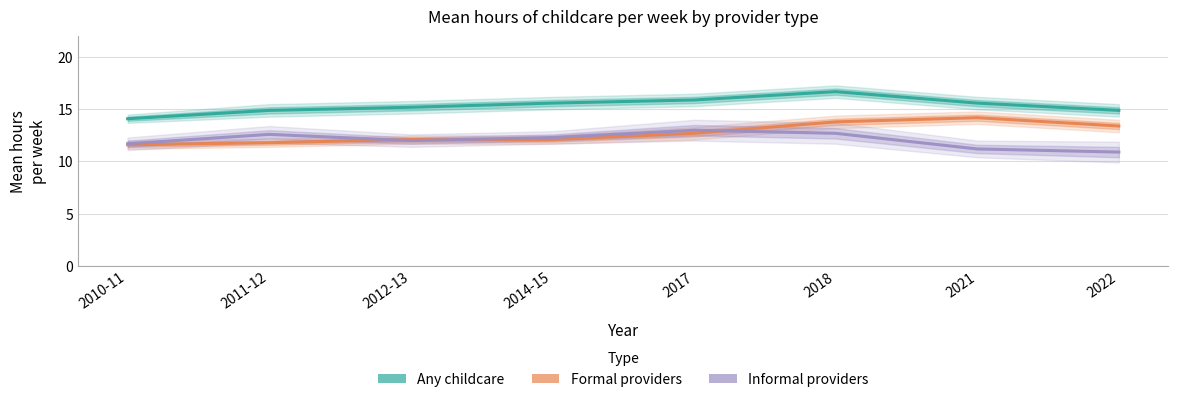

In Any childcare, how many points are higher than both neighbors (excluding endpoints)?

1